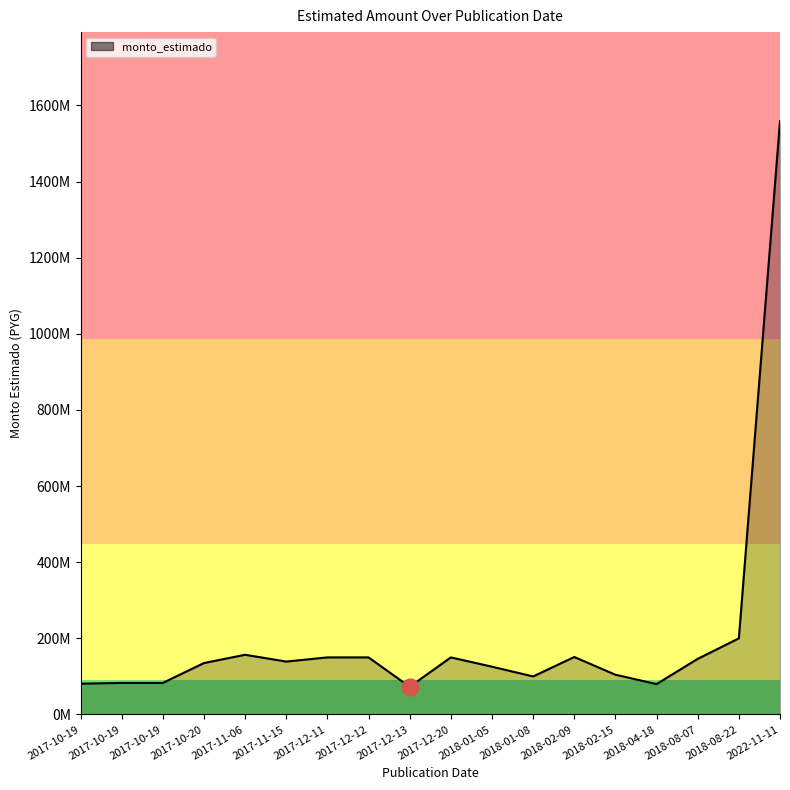

Which category has the lowest value across all series?

2017-12-13